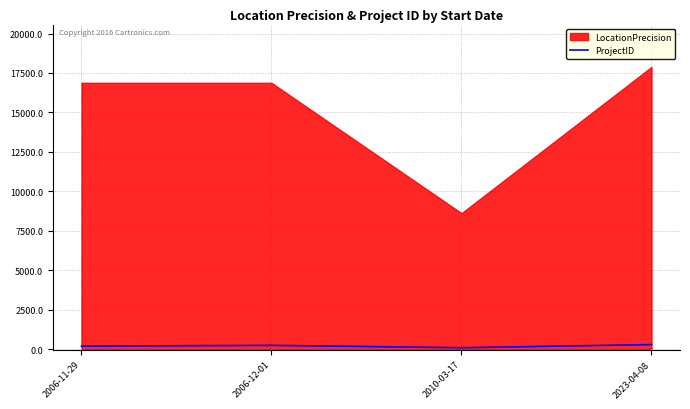

List the labels in order of value, smallest first.

2010-03-17, 2006-11-29, 2006-12-01, 2023-04-08